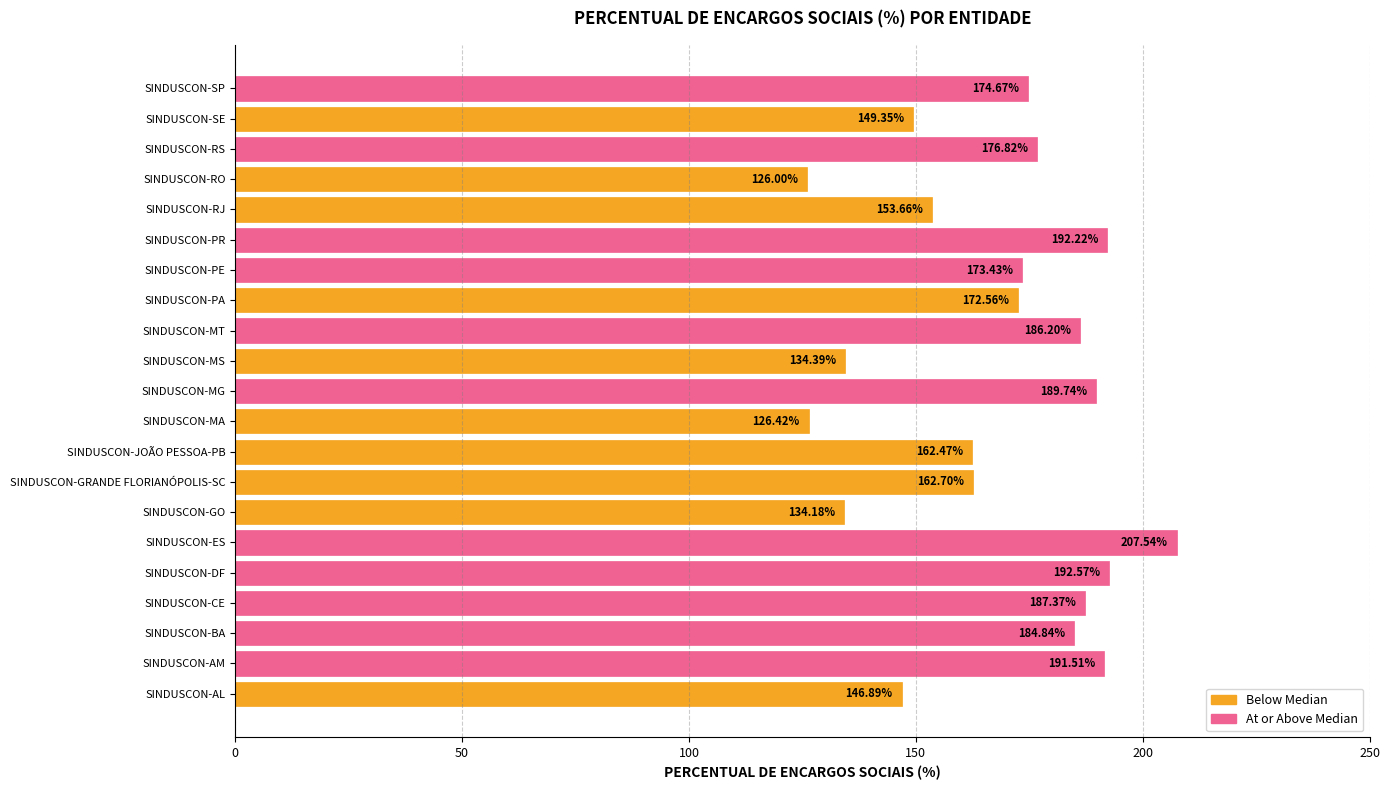

What is the minimum value shown in the chart?

126.0